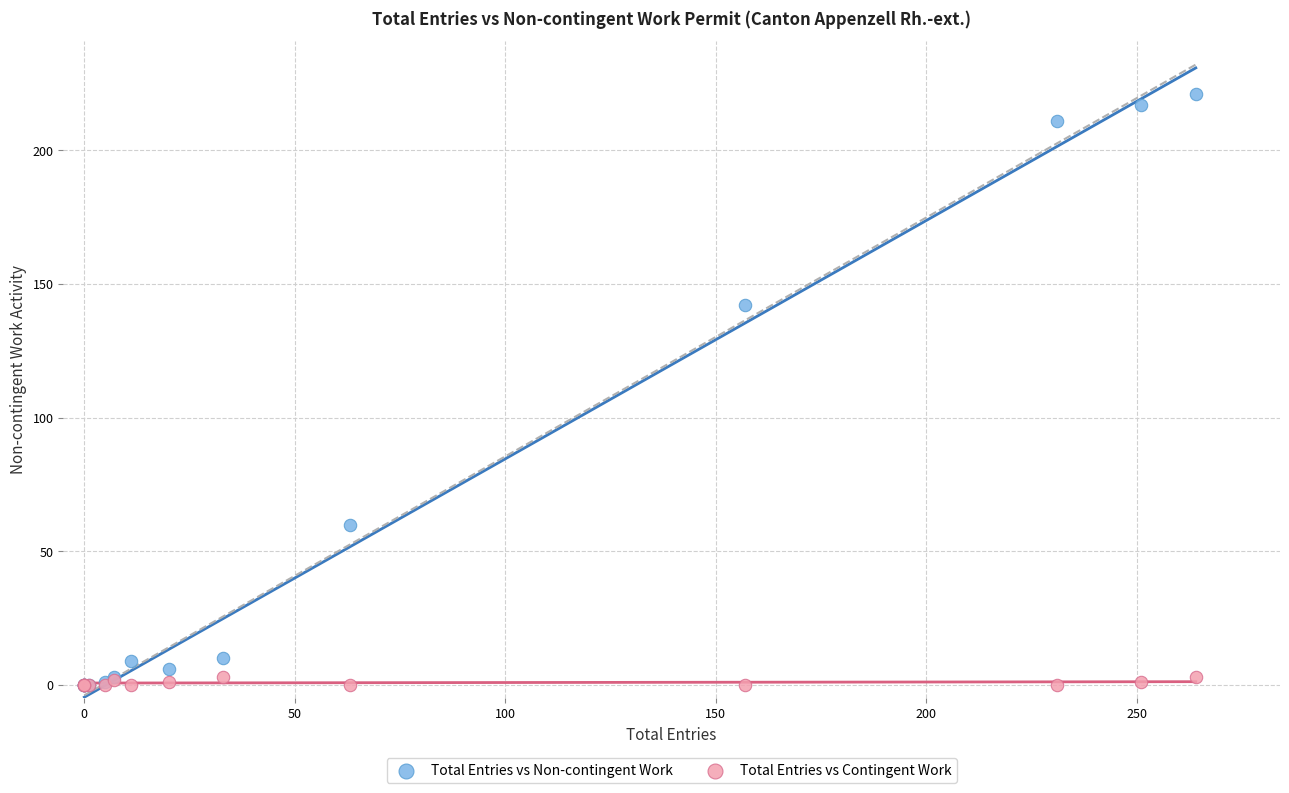

In the Total Entries vs Non-contingent Work series, what Y value is closest to 110?

142